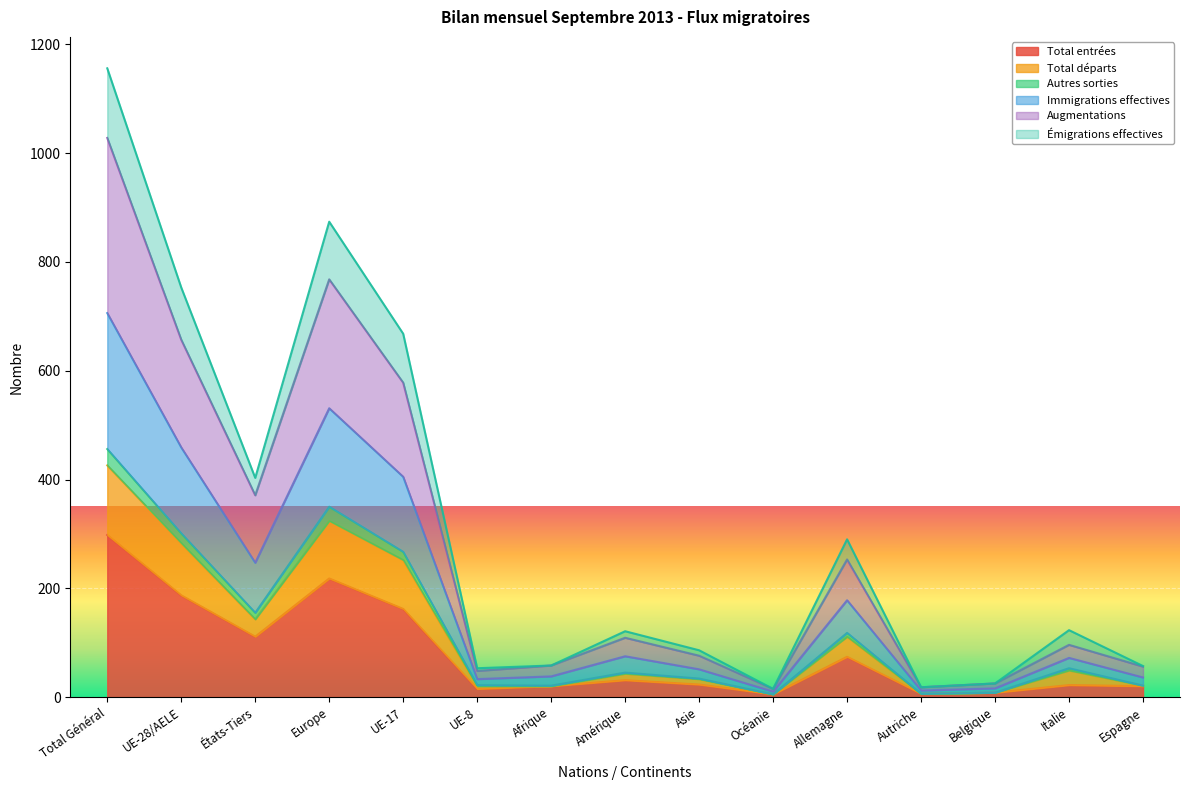

What is the label of the 4th point from the right?

Autriche